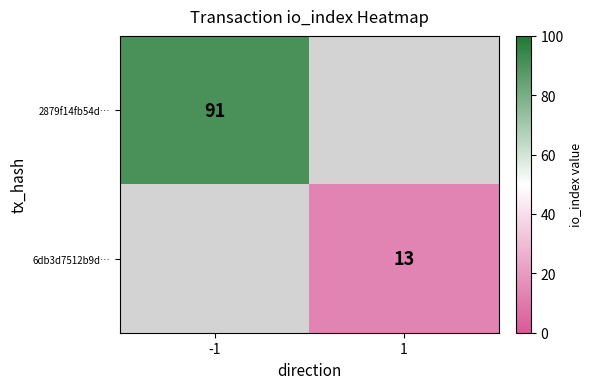

The value of 2879f14fb54d… at -1 is 91. True or false?

True